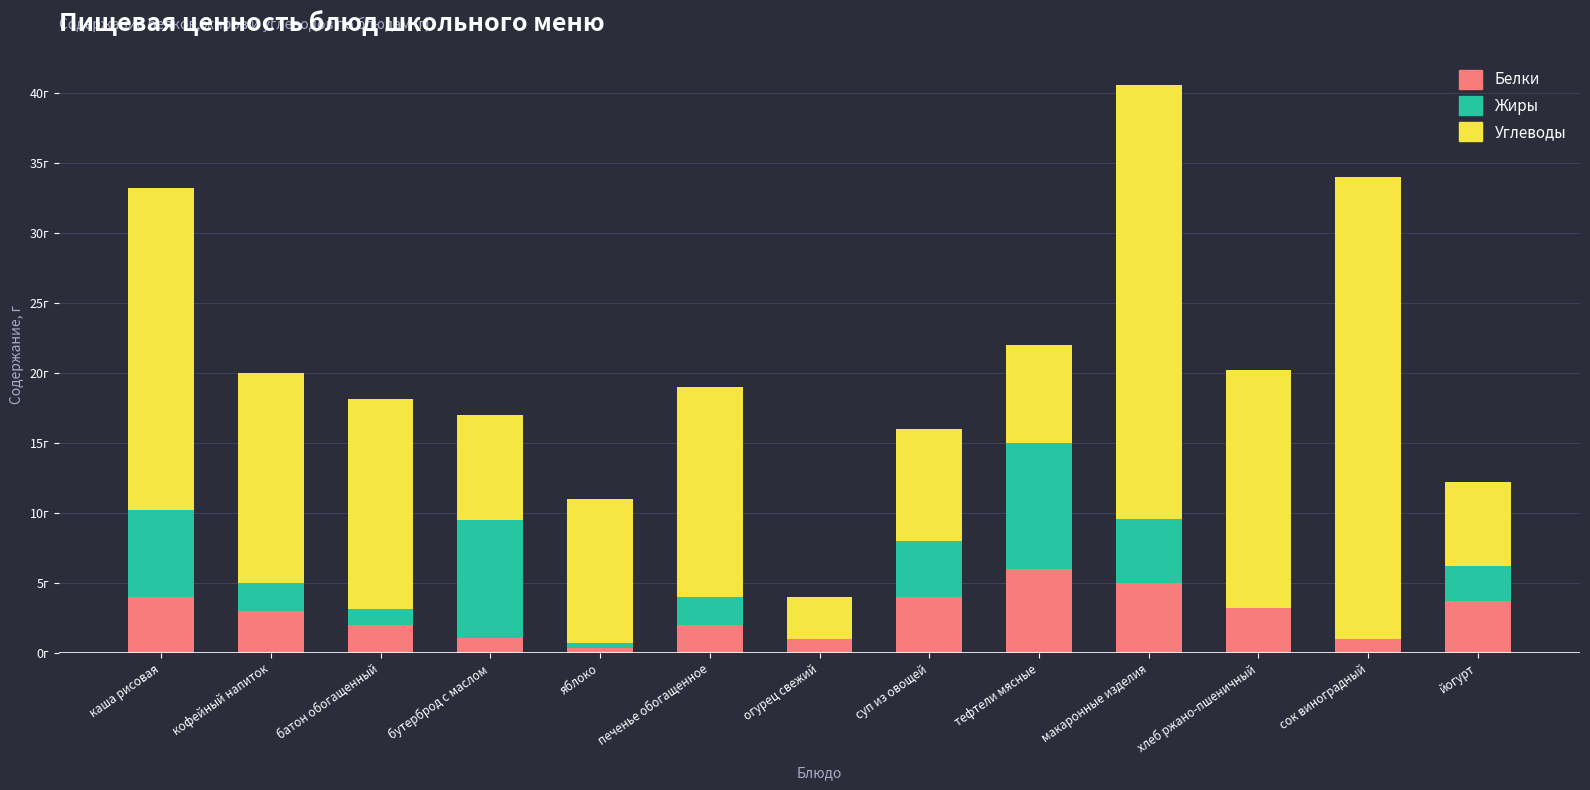

What is the difference between the Белки values at печенье обогащенное and тефтели мясные?

4.0